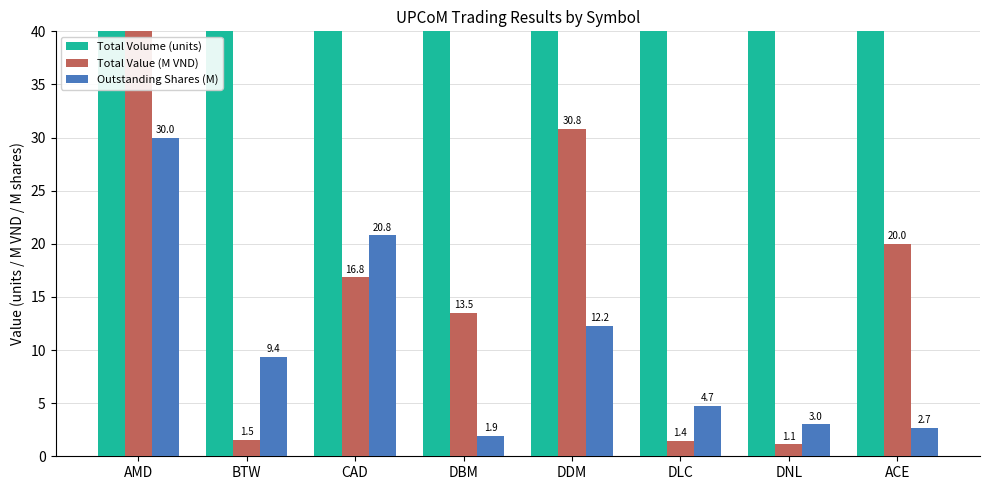

The Outstanding Shares (M) series shows 1.9 at DBM. True or false?

True